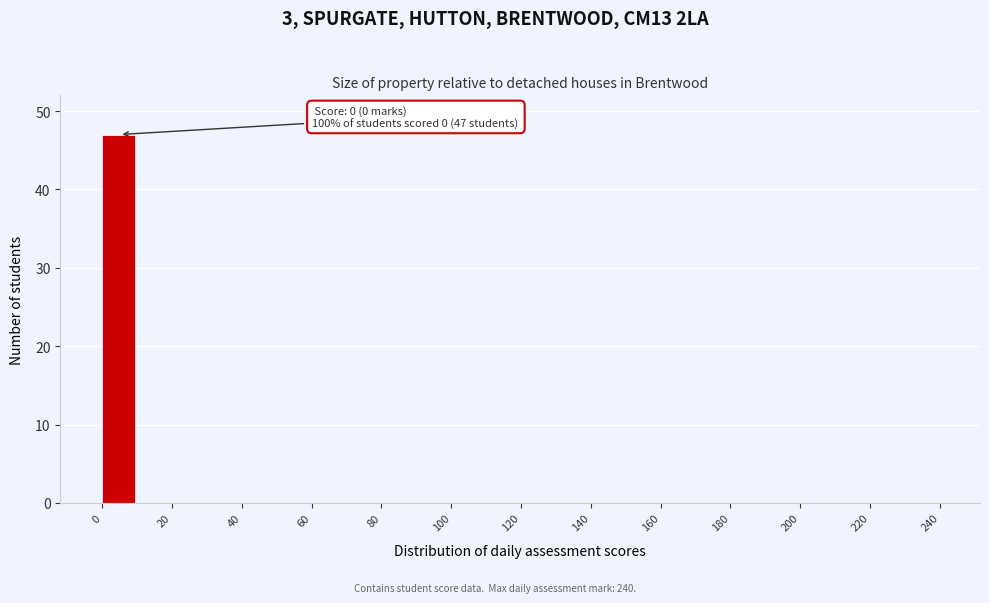

Over which range of the x-axis is the bar tallest?

0 to 10